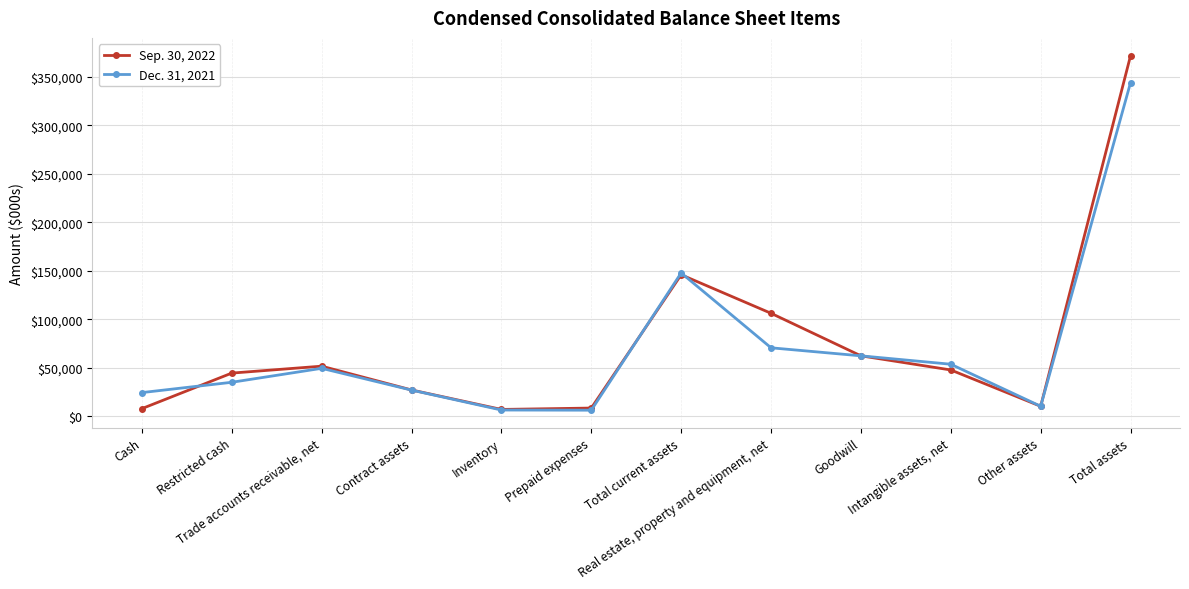

What are all the series names shown in the legend?

Sep. 30, 2022, Dec. 31, 2021